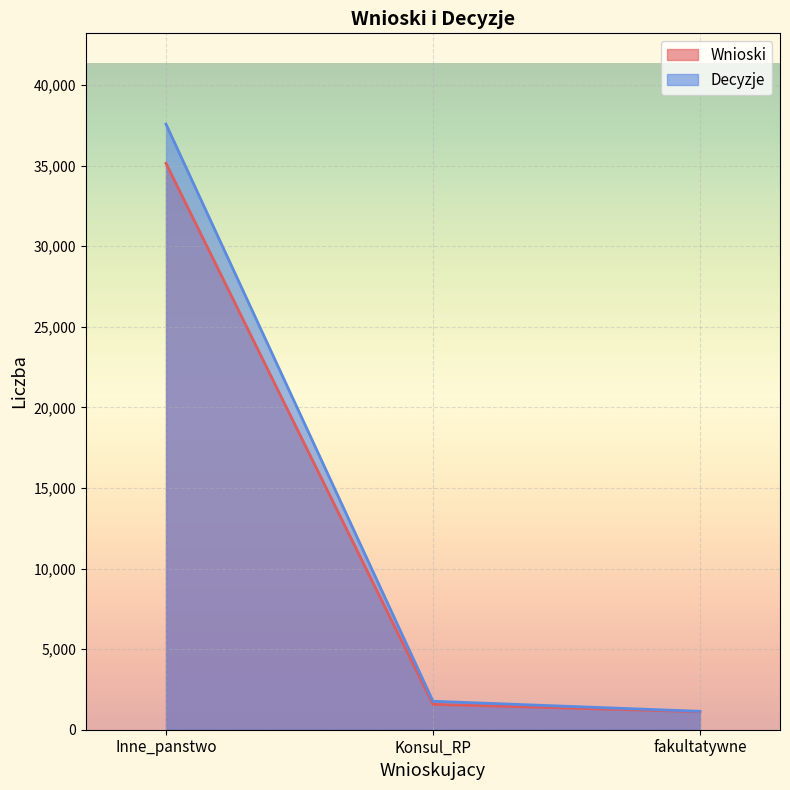

Rank the categories by Decyzje value from highest to lowest.

Inne_panstwo, Konsul_RP, fakultatywne